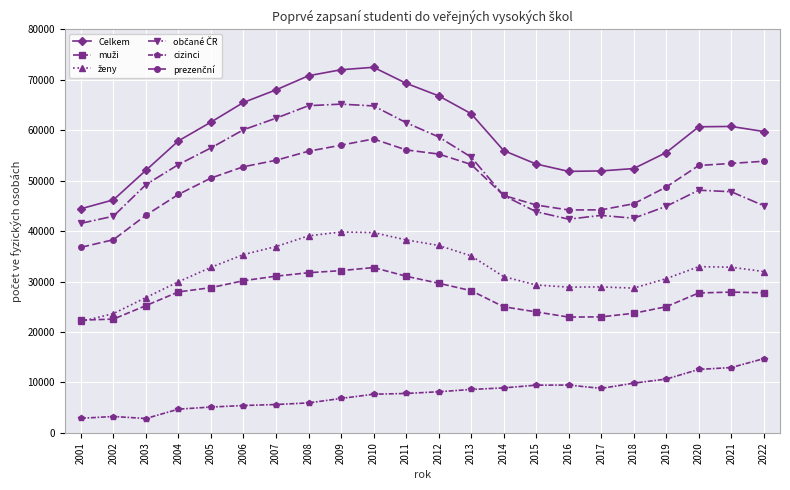

Count the number of categories in the chart.

22